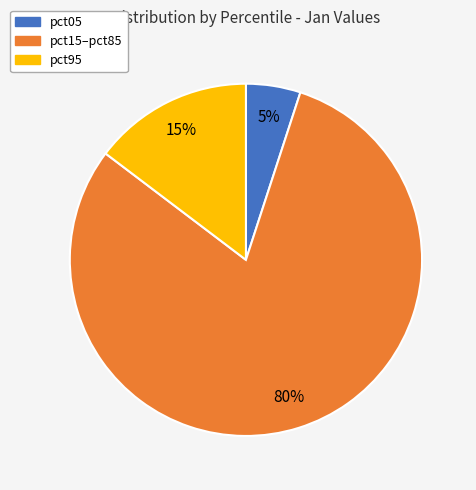

To the nearest percent, what portion does pct95 represent?

15%